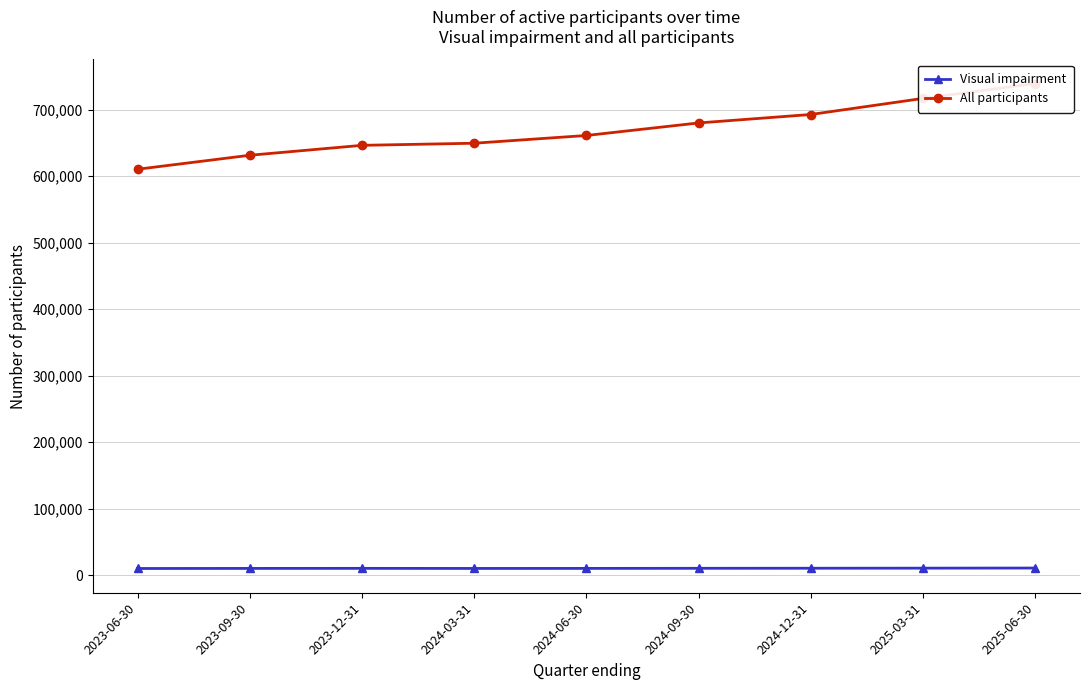

What is the difference between the maximum and minimum values in the Visual impairment series?

688